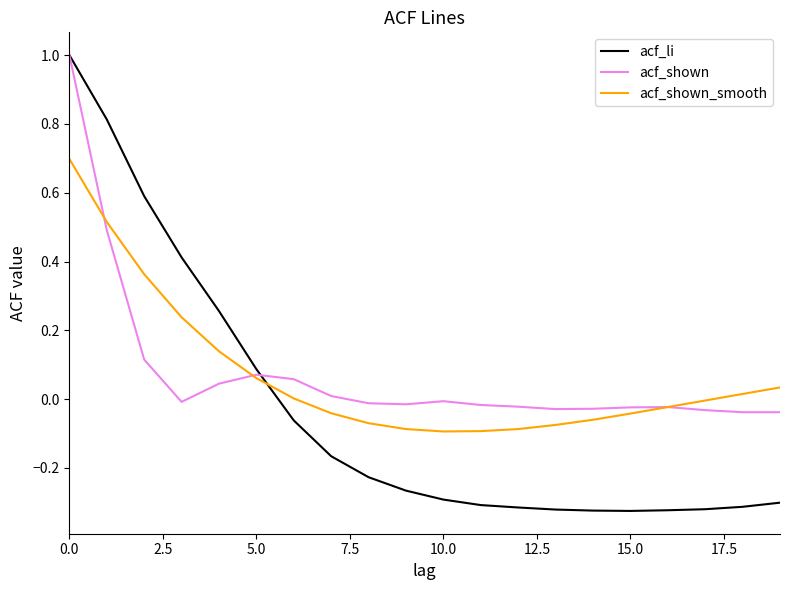

Which series has the largest range (max minus min)?

acf_li